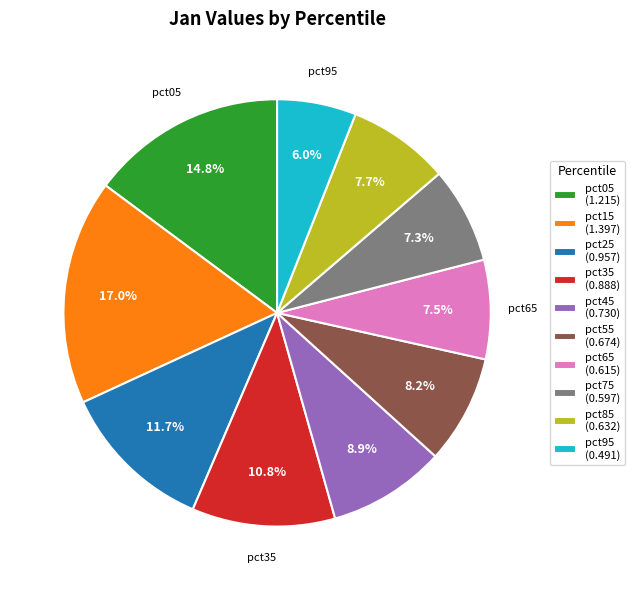

Is there any slice that represents more than half of the pie?

No